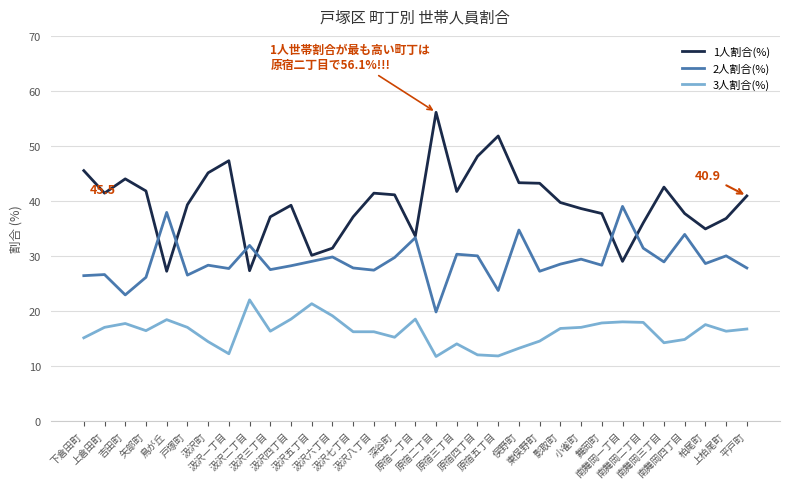

True or false: 3人割合(%) and 1人割合(%) intersect in this chart.

False